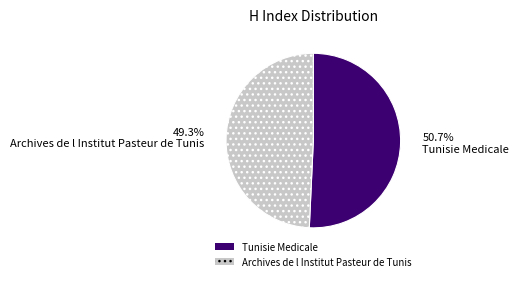

To the nearest percent, what percentage of the pie is Tunisie Medicale?

51%